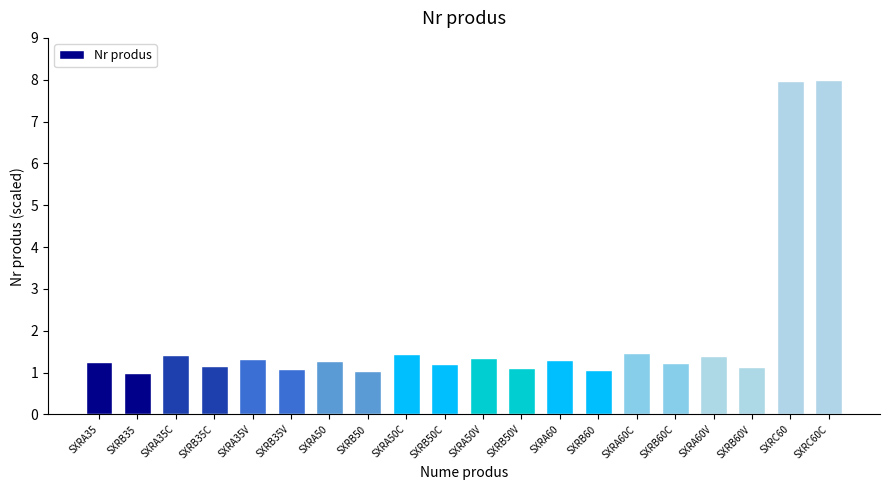

Approximately how many times larger is the value at SXRA60V compared to SXRA50V?

1.0